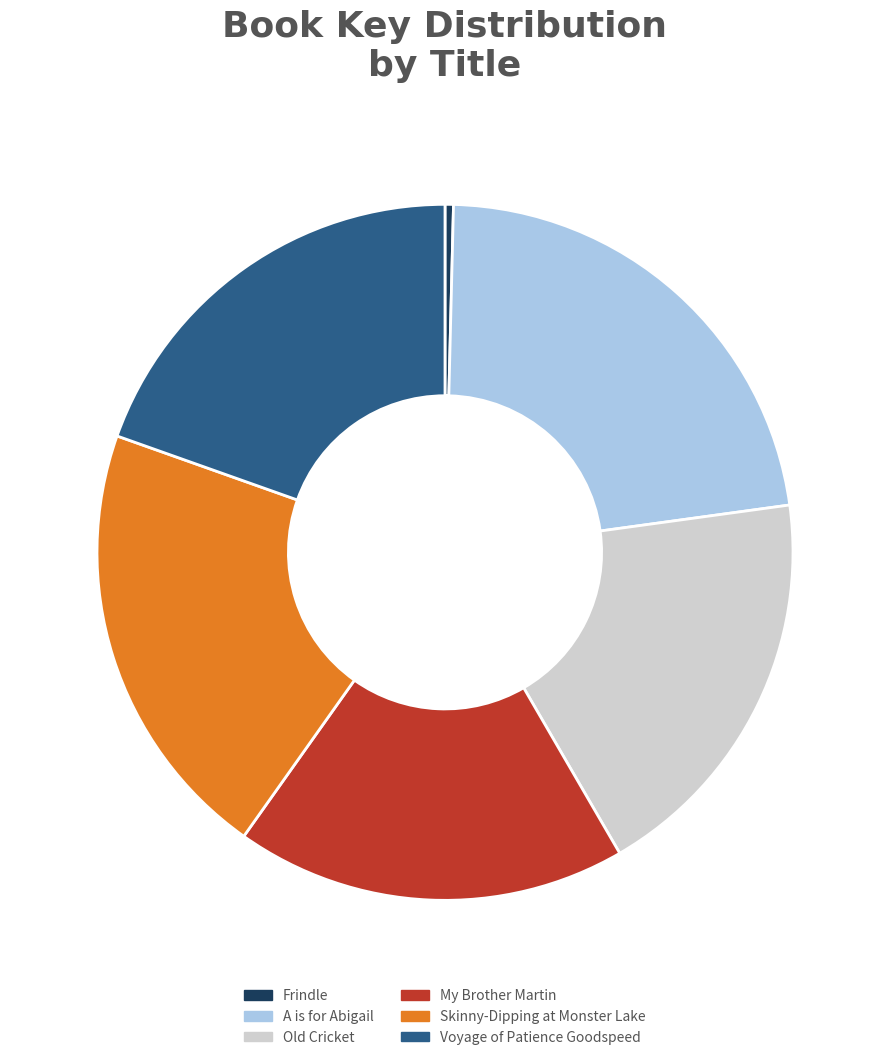

What is the largest slice in the pie chart?

A is for Abigail